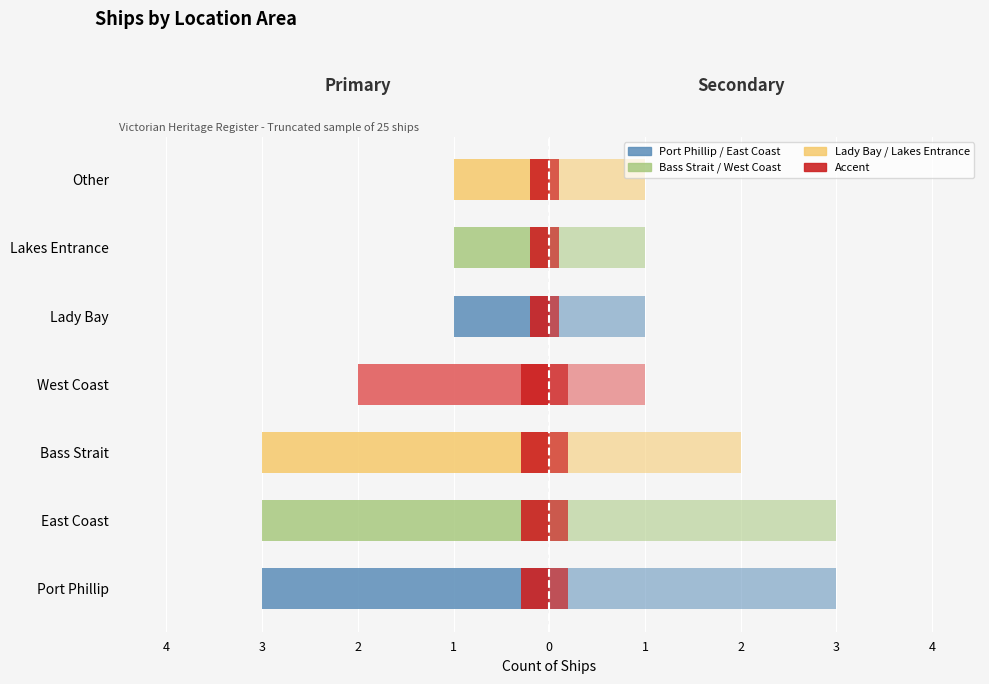

How many bars are there in each group?

4